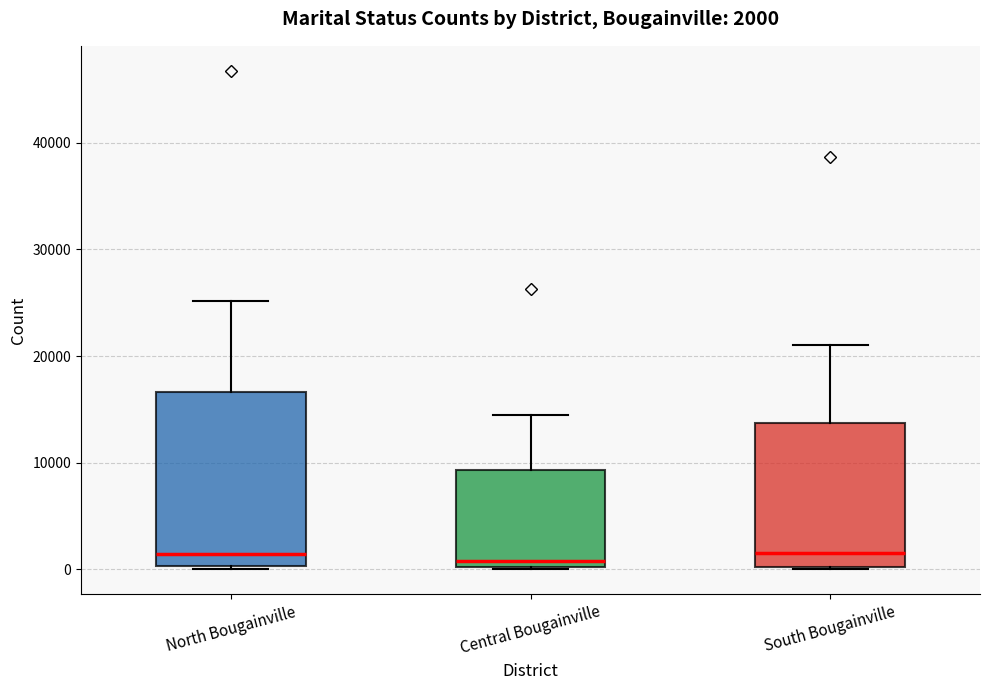

Which box is the tallest, from its lower edge to its upper edge?

North Bougainville